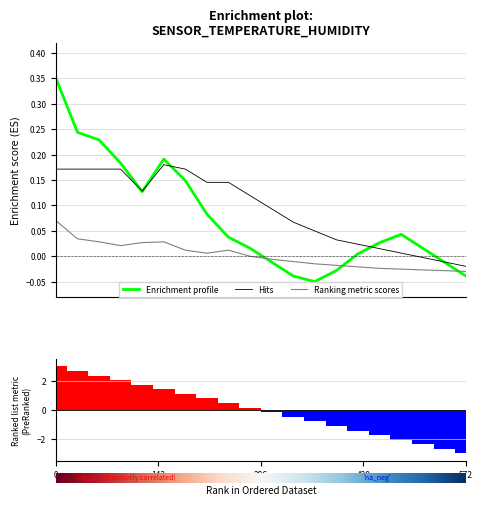

What is the label of the 18th bar from the left?

17